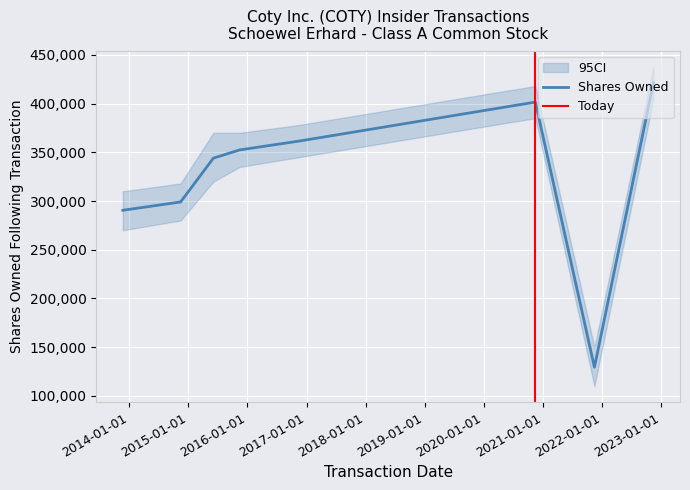

How many lines are shown in the chart?

1